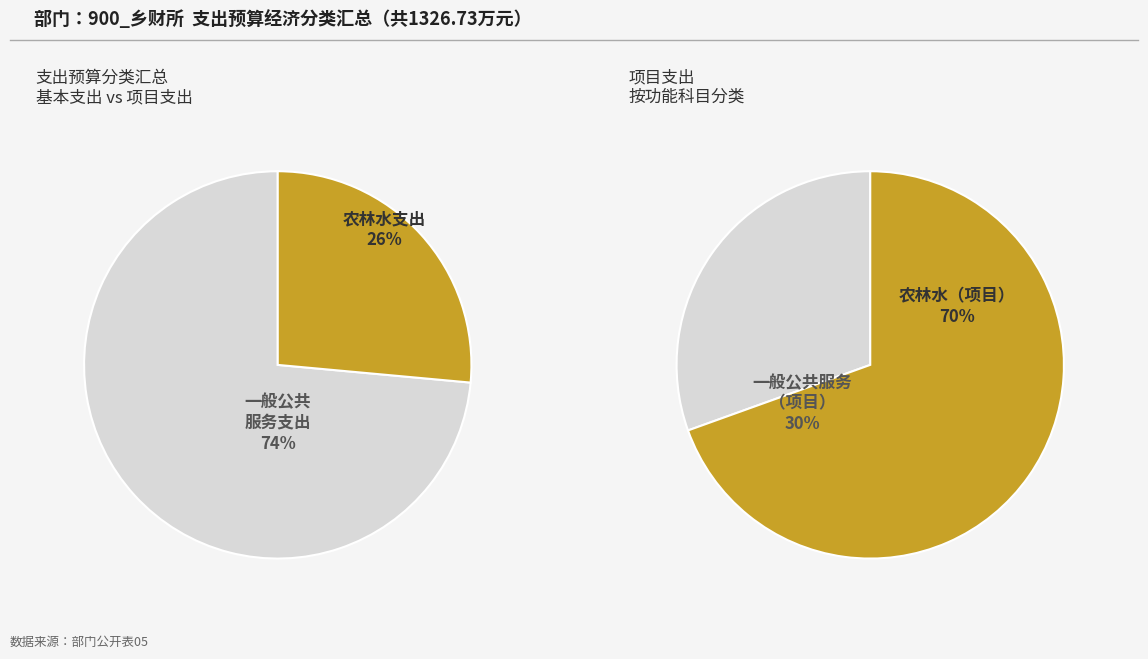

How much of the chart is everything except 农林水支出?

73.5%